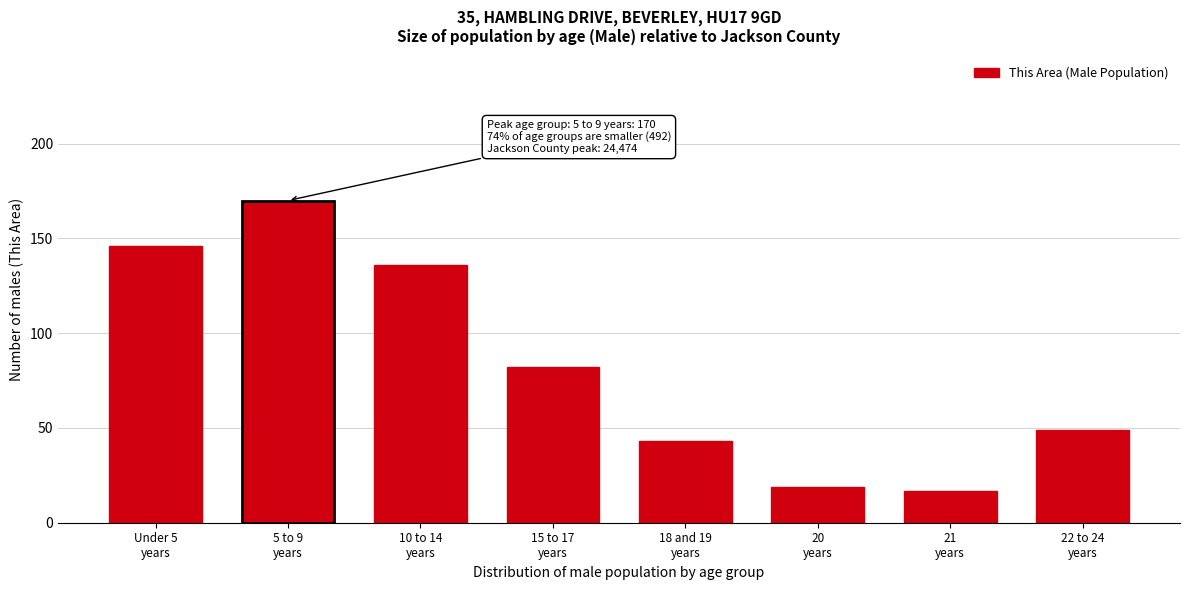

Reading right to left, transcribe all the data shown in this chart.

49	17	19	43	82	136	170	146